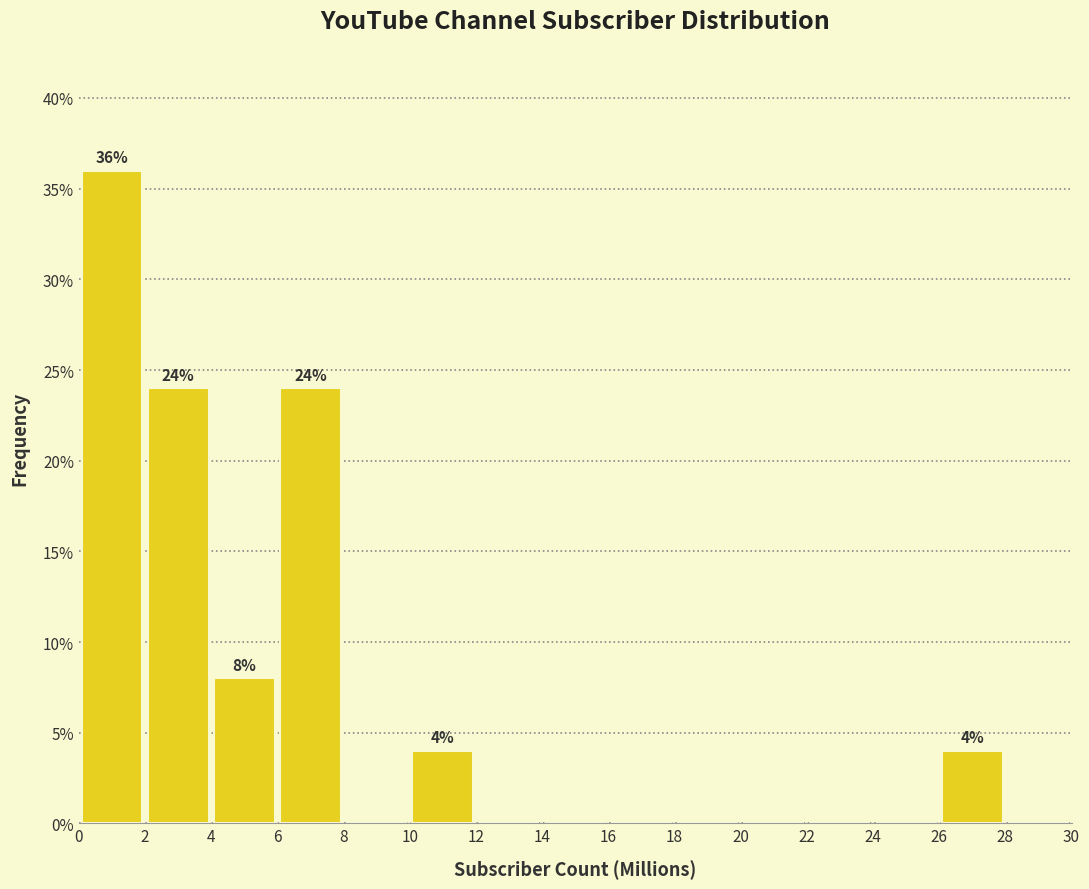

Over which range of the x-axis is the bar tallest?

0 to 2